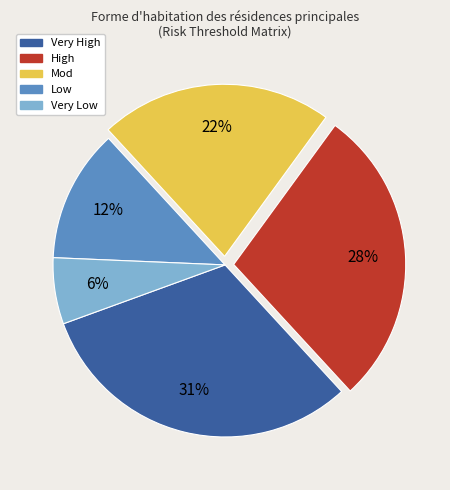

Combined, do Very High and Very Low account for over 50%?

No